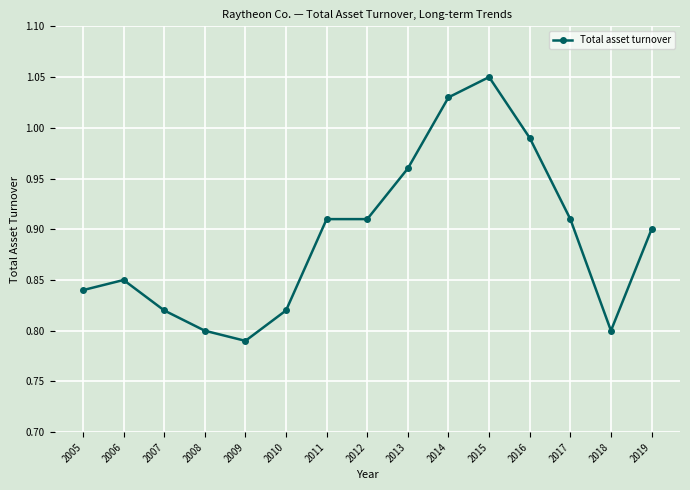

At which category does the chart reach its minimum across all series?

2009